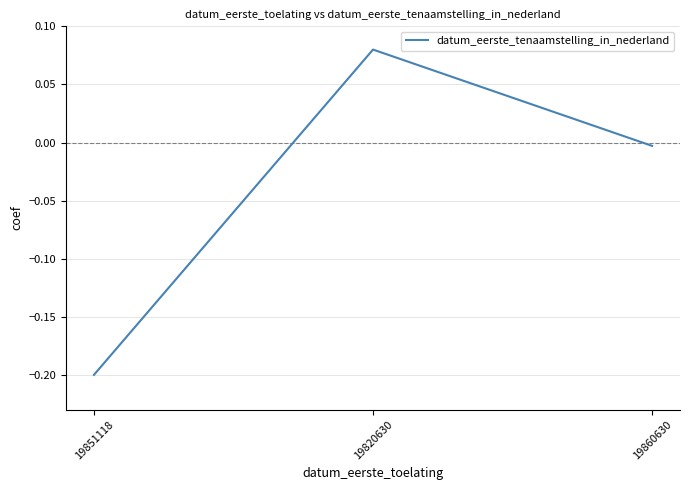

List the labels in order of value, largest first.

19820630, 19860630, 19851118